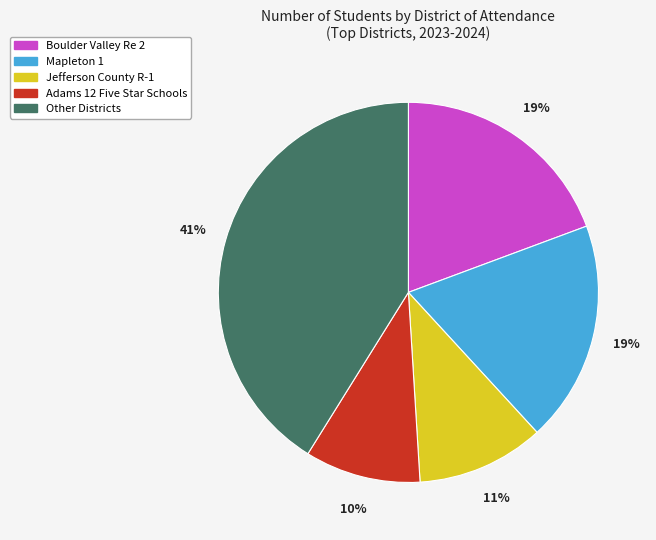

Count the number of slices in the pie.

5